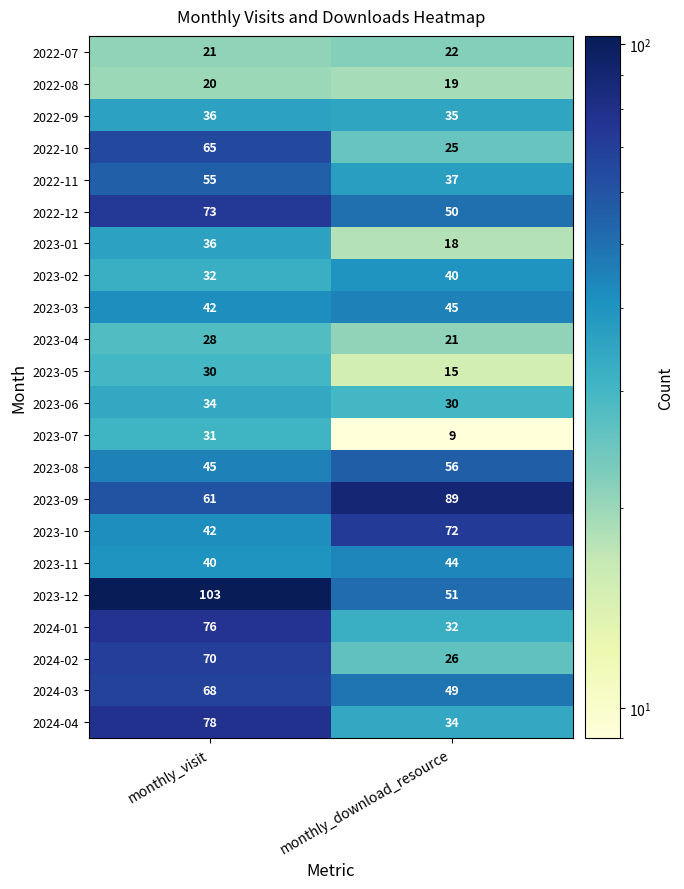

Rank the series at monthly_download_resource from highest to lowest value.

2023-09, 2023-10, 2023-08, 2023-12, 2022-12, 2024-03, 2023-03, 2023-11, 2023-02, 2022-11, 2022-09, 2024-04, 2024-01, 2023-06, 2024-02, 2022-10, 2022-07, 2023-04, 2022-08, 2023-01, 2023-05, 2023-07